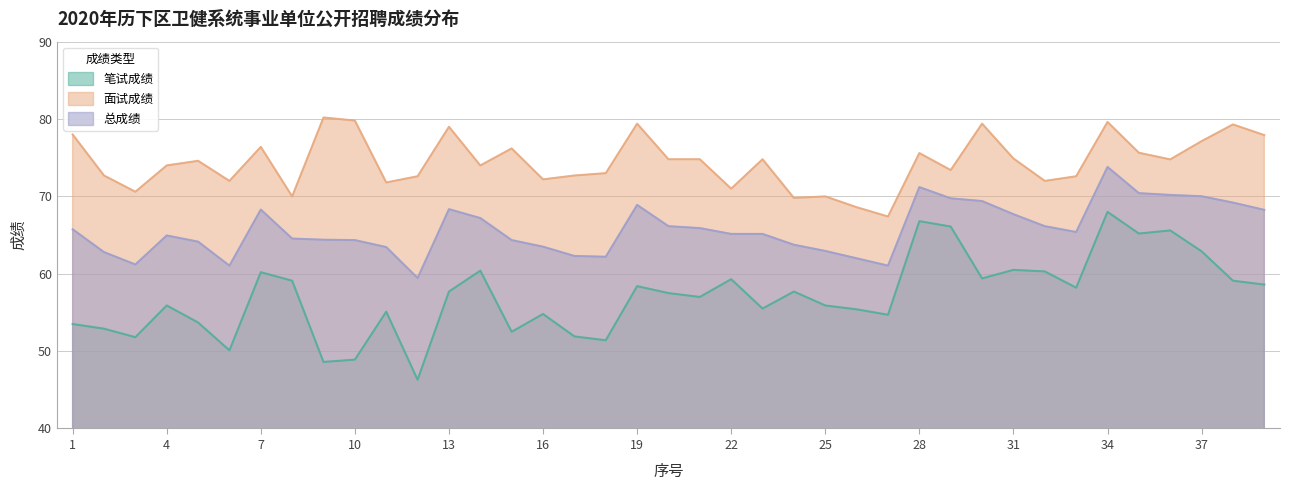

What is the spread (max minus min) of values at 22?

11.7